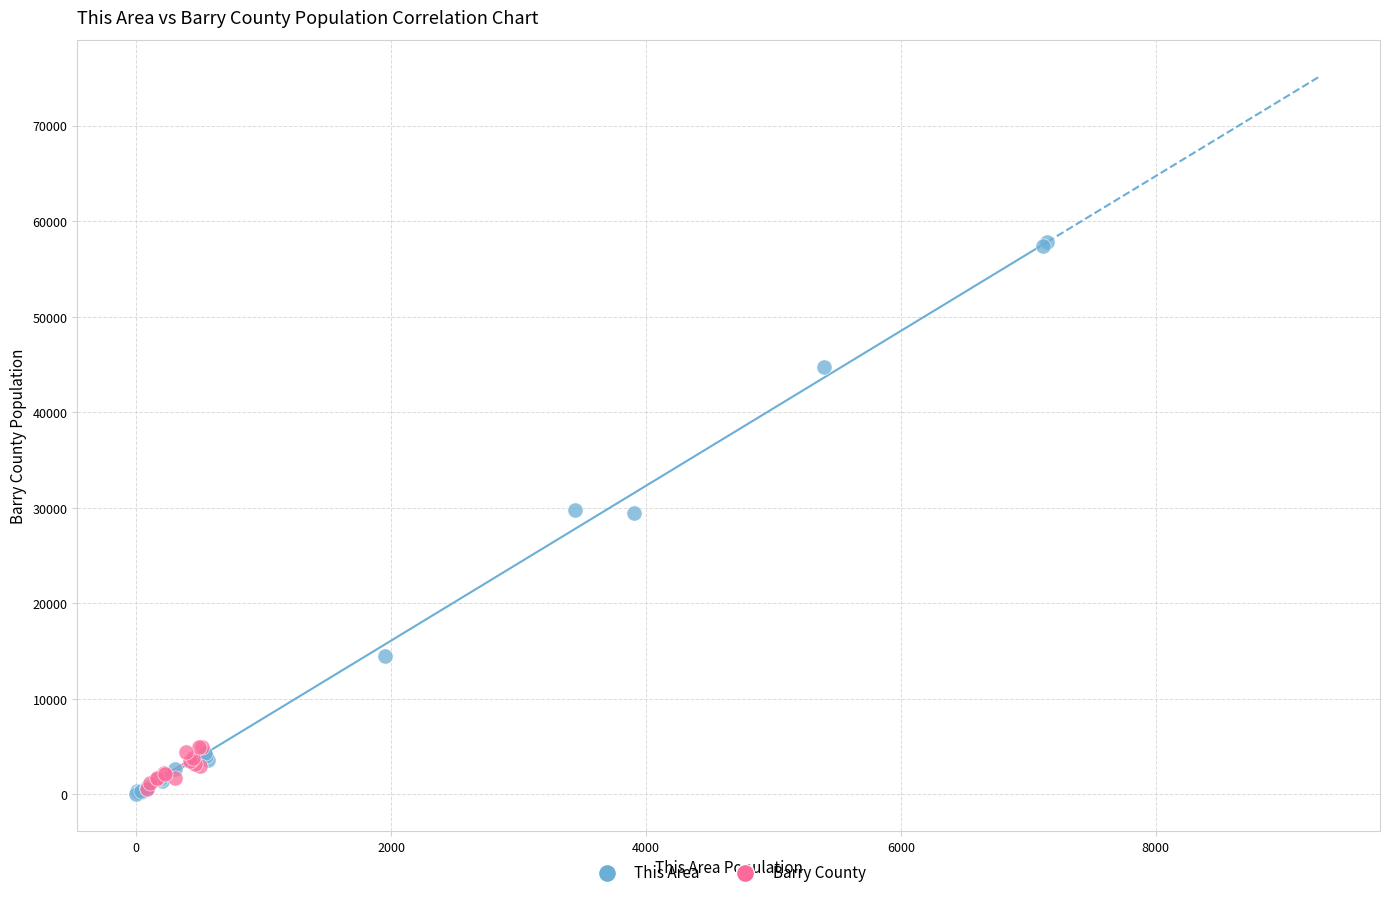

Which series has the widest spread of Y values?

This Area